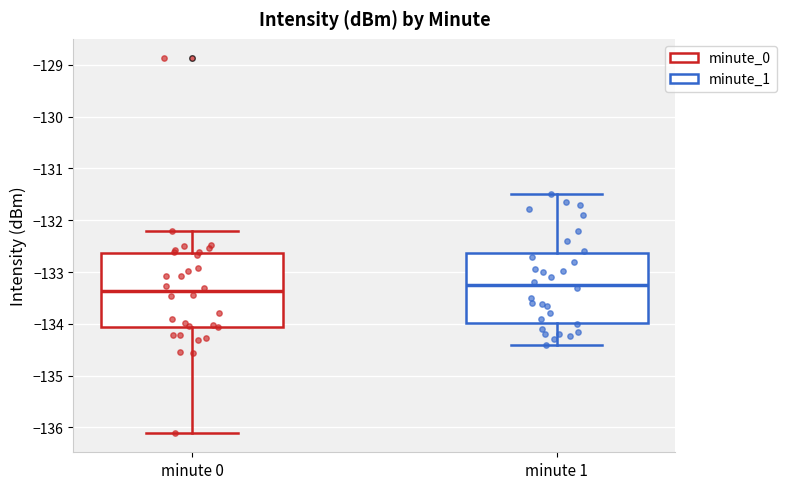

Which box's median line is the highest?

minute 1